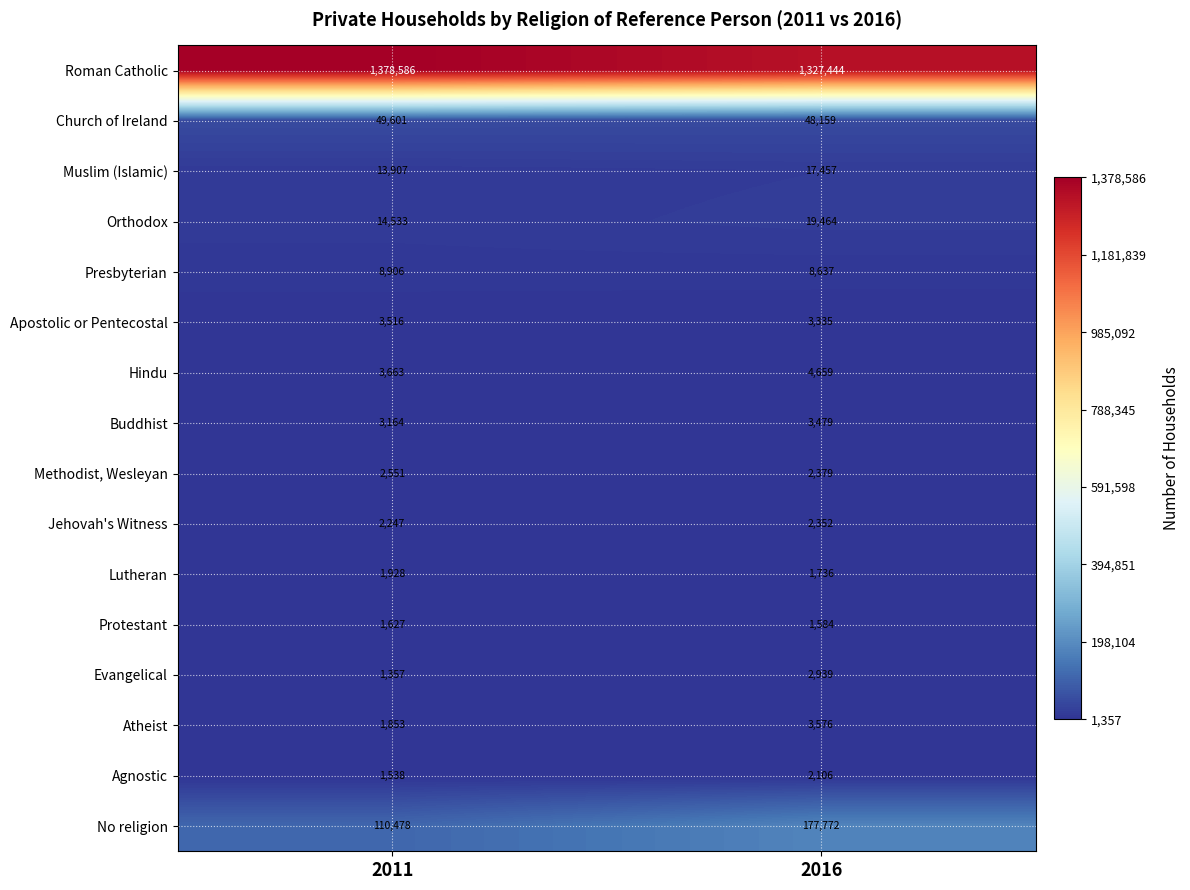

What is the smallest value displayed?

1357